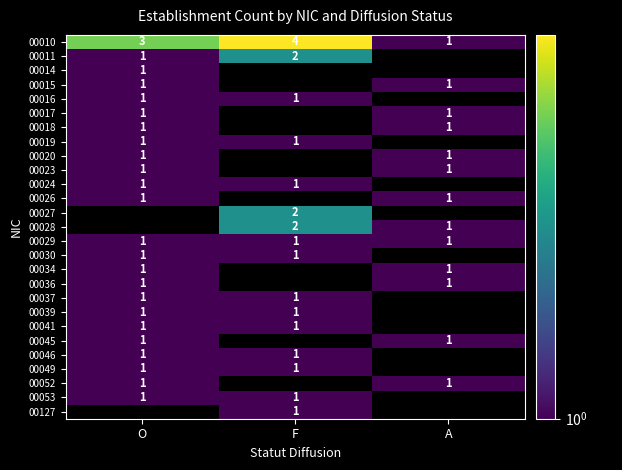

Count the number of data series in this chart.

27